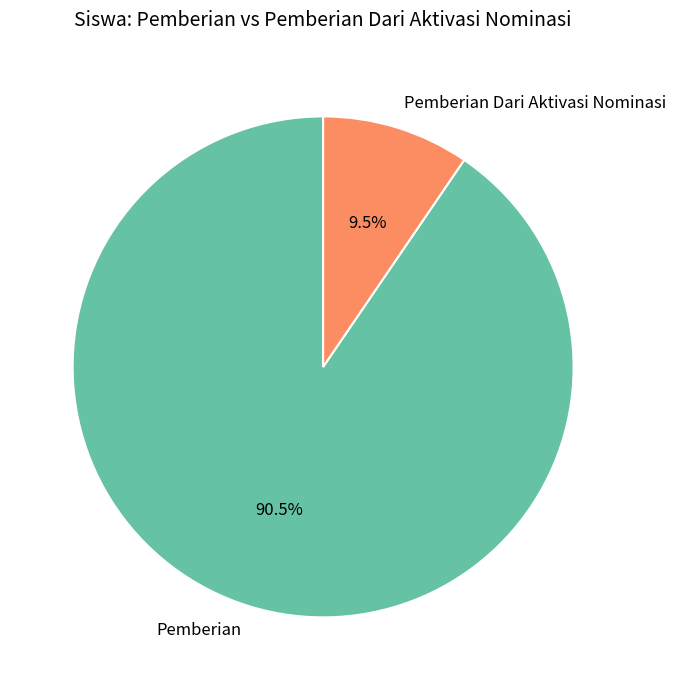

Approximately how many times larger is the value at Pemberian compared to Pemberian Dari Aktivasi Nominasi?

9.5